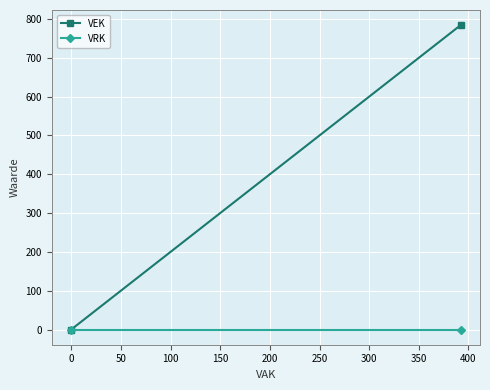

What is the sum of all VEK values?

784